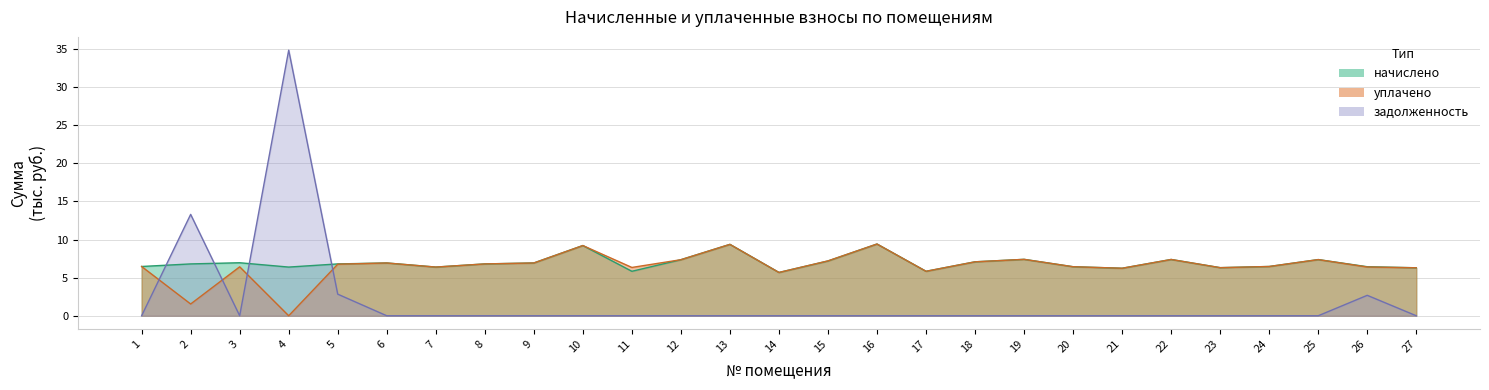

Which series ends up on top after the final intersection of задолженность and начислено?

начислено